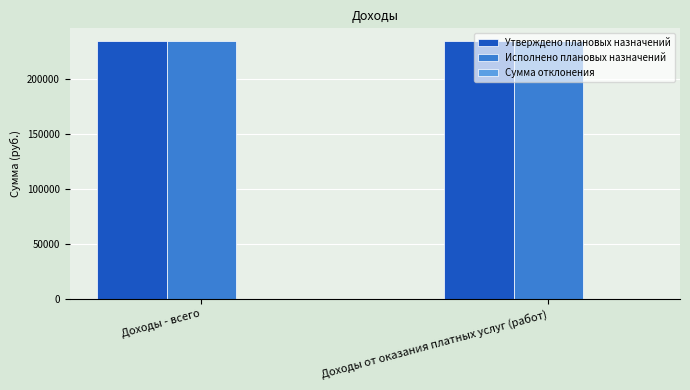

Rank the series at Доходы от оказания платных услуг (работ) from lowest to highest value.

Сумма отклонения, Утверждено плановых назначений, Исполнено плановых назначений